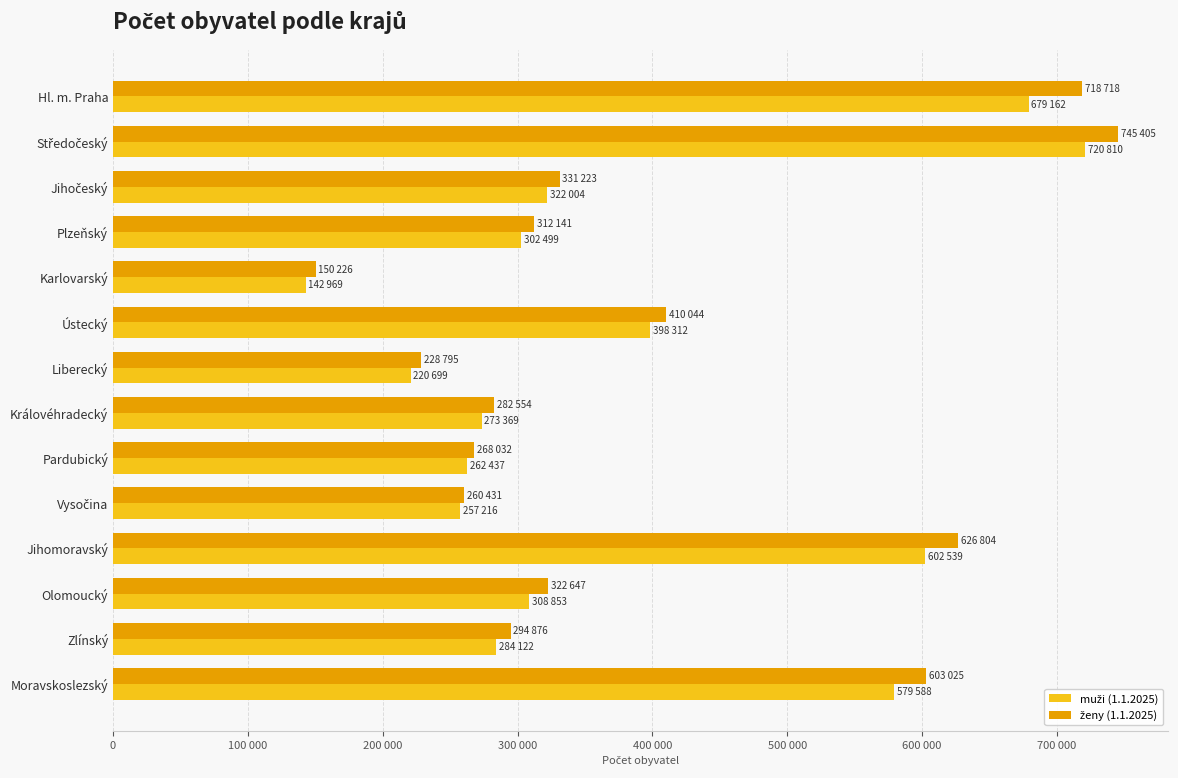

How many data points in ženy (1.1.2025) are less than 322647?

7